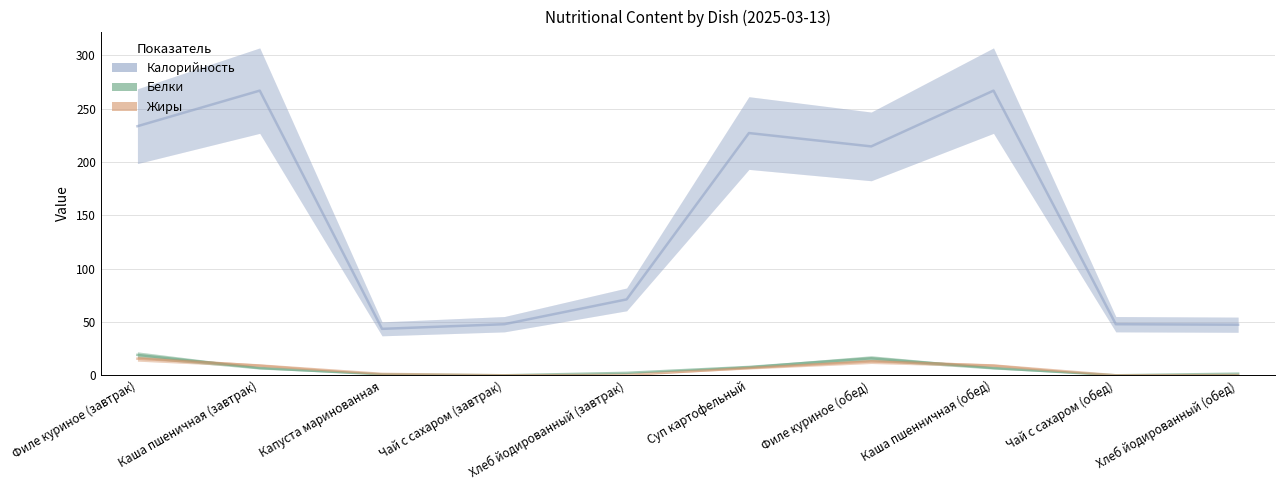

What is the difference between the highest and lowest values at Чай с сахаром (завтрак)?

47.9